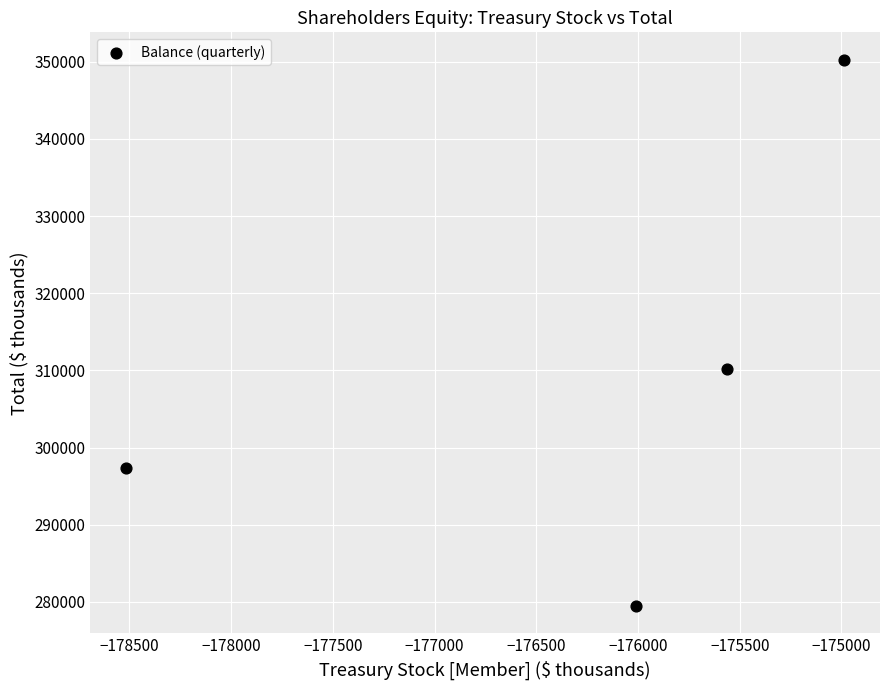

What Y value in the scatter plot is closest to 314866?

310176